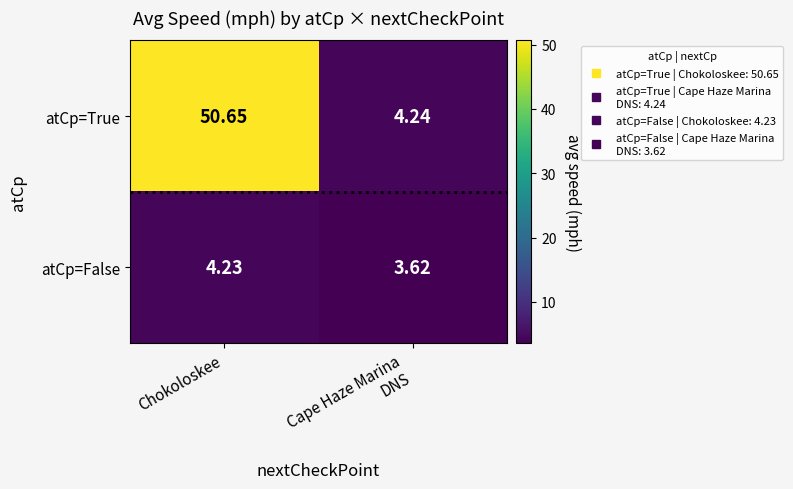

How many data points in atCp=True are above 50?

1